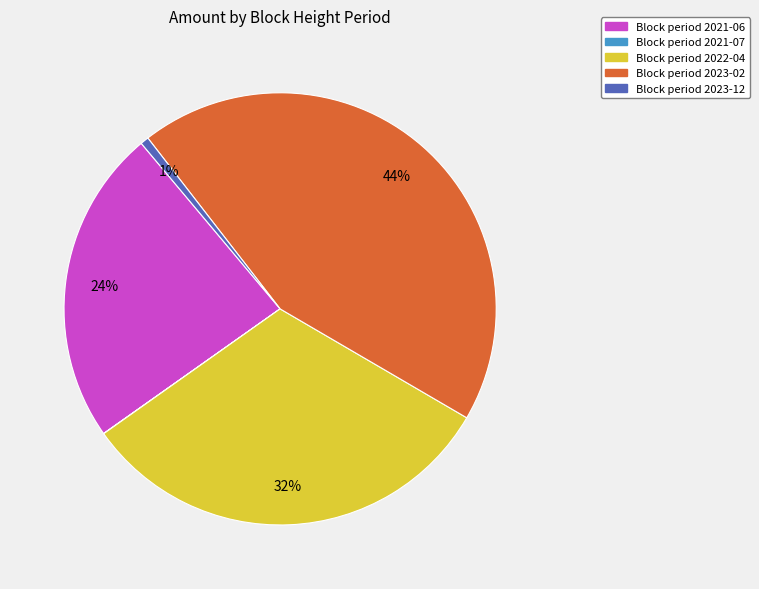

Does any single category account for the majority?

No